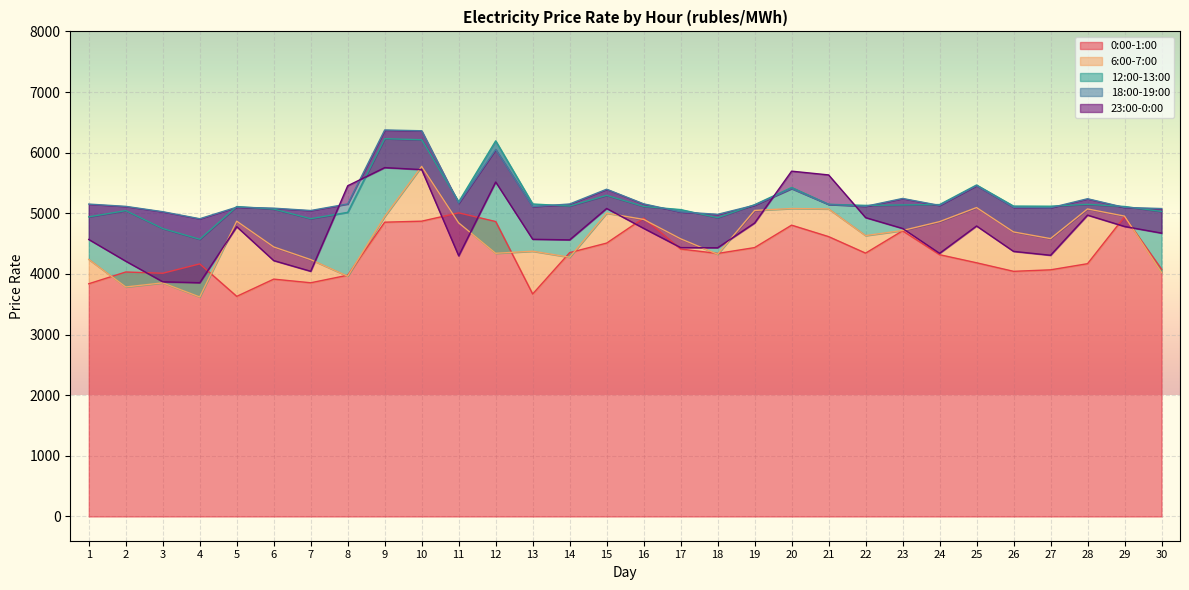

What is the average value of the 12:00-13:00 series?

5201.2